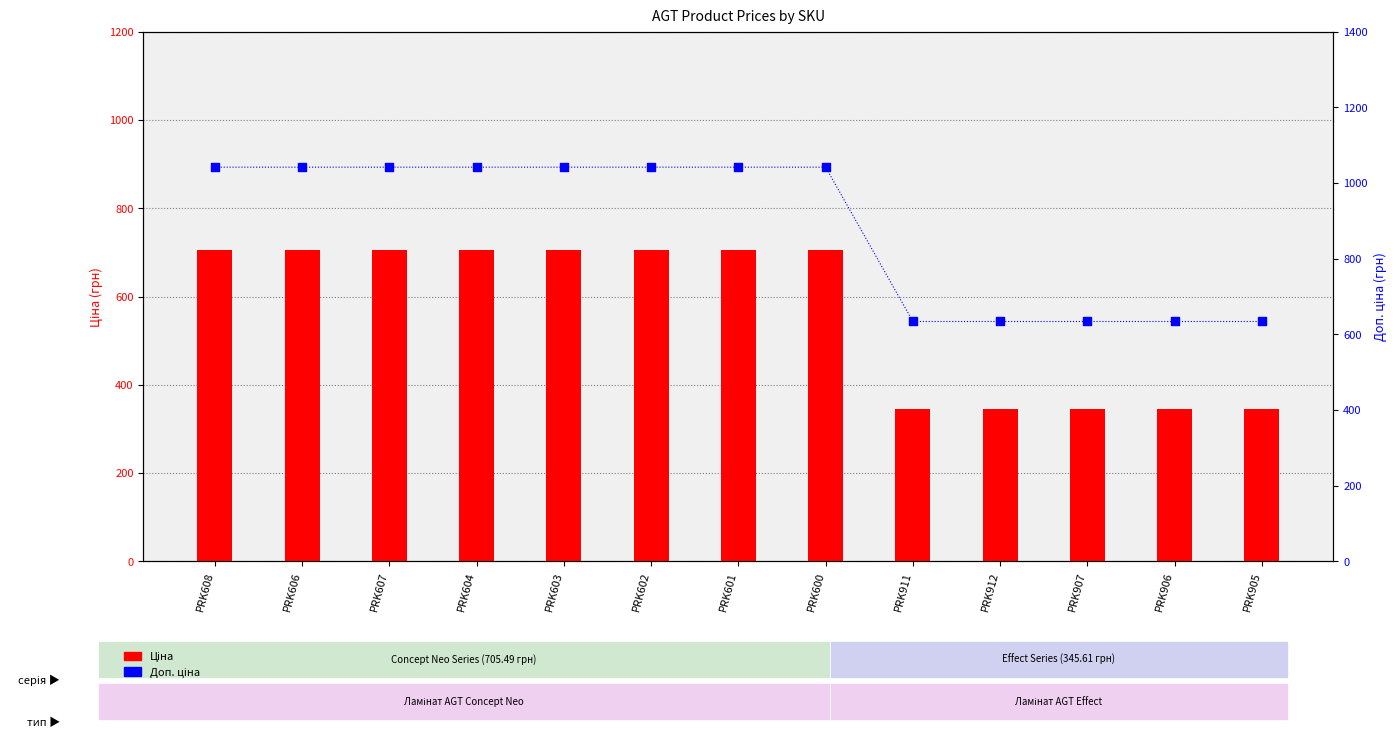

Which series has the largest Y range (max minus min)?

Доп. ціна